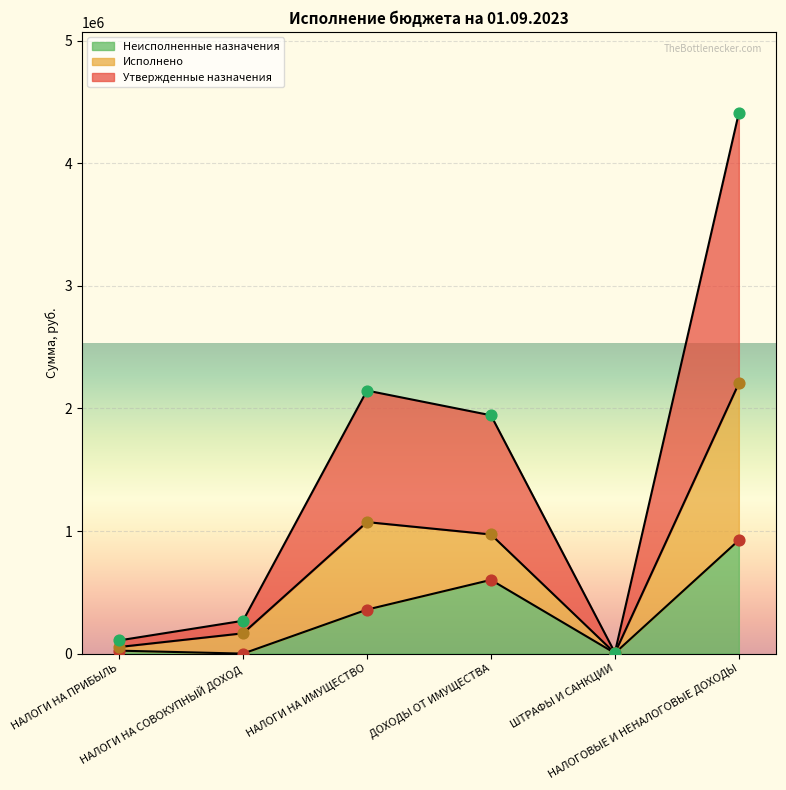

Which series contains the lowest Y value?

Неисполненные назначения